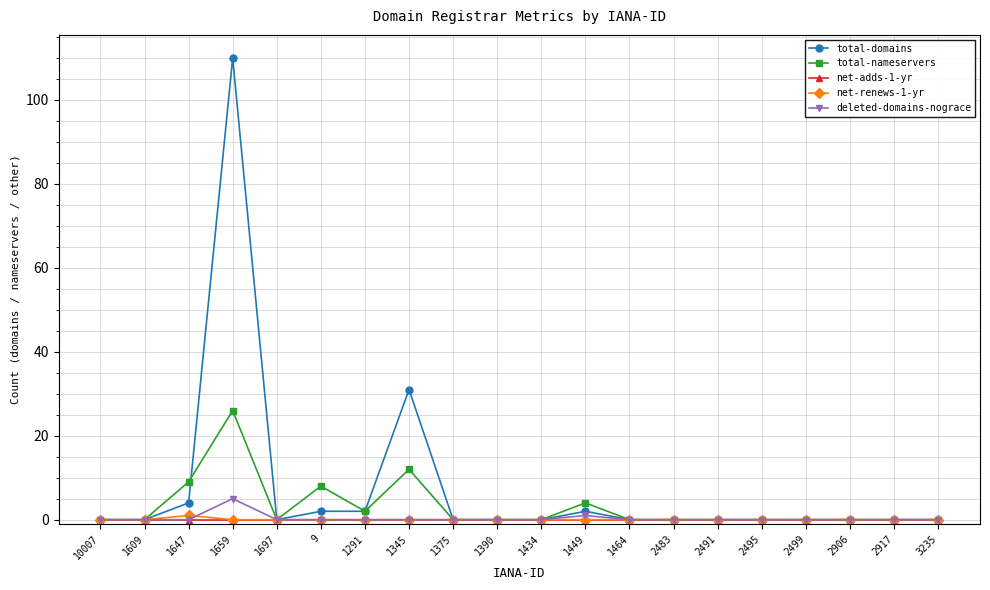

At which category is the sum across all series the highest?

1659